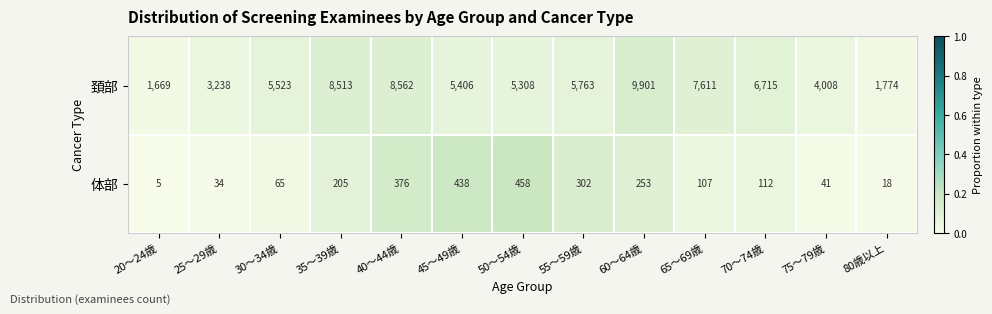

Which series has the largest range (max minus min)?

頚部